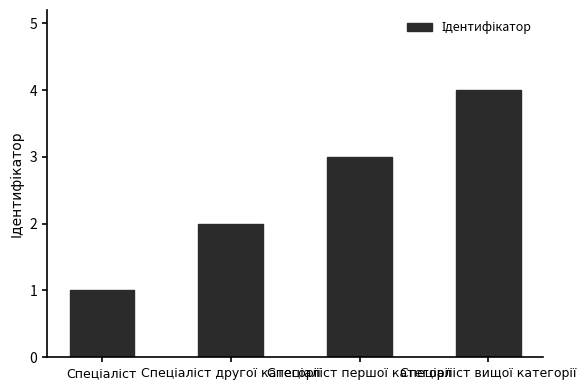

Count the number of categories in the chart.

4